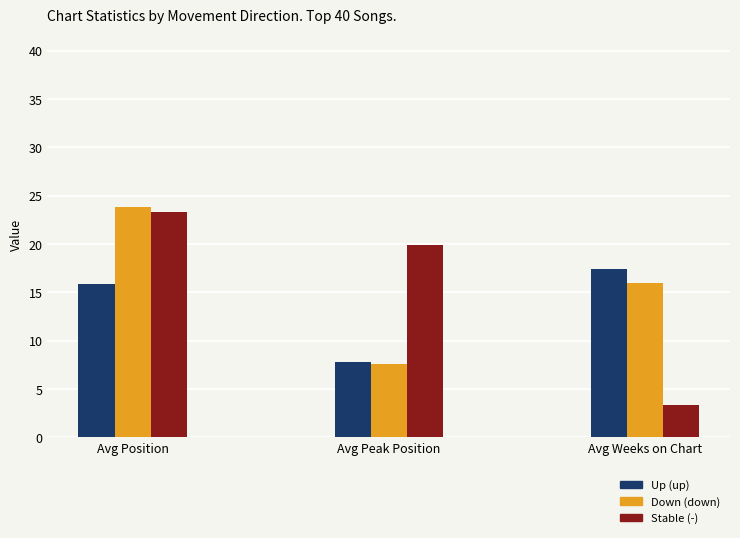

What is the label of the 3rd bar from the left?

Avg Weeks on Chart